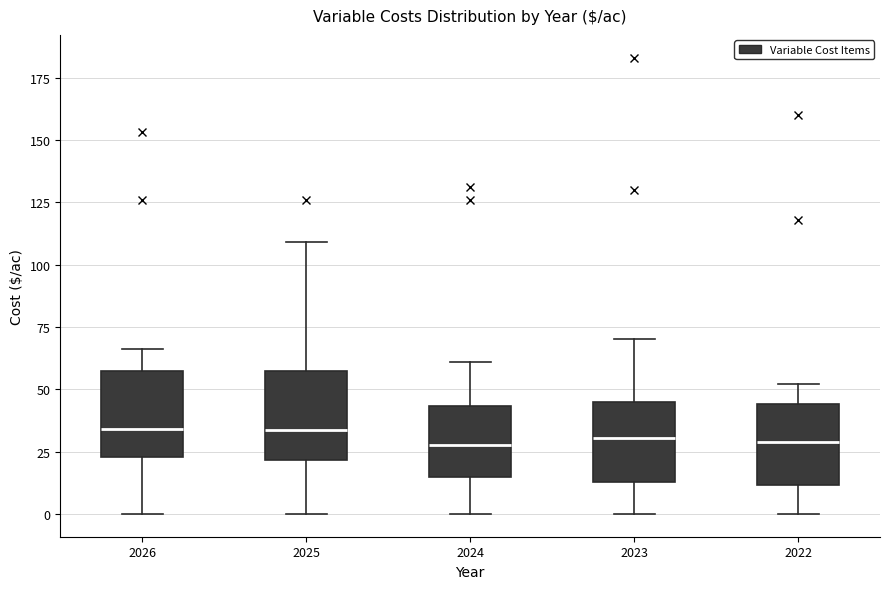

Reading left to right, read every box against the y-axis: the position of its median line, the range the box covers, and the ends of its whiskers. The values are not printed on the chart, so give them approximately, as read against the axis.

2026: median 35, box 25 to 60, whiskers 0 to 65
2025: median 35, box 20 to 60, whiskers 0 to 110
2024: median 30, box 15 to 45, whiskers 0 to 60
2023: median 30, box 15 to 45, whiskers 0 to 70
2022: median 30, box 10 to 45, whiskers 0 to 50